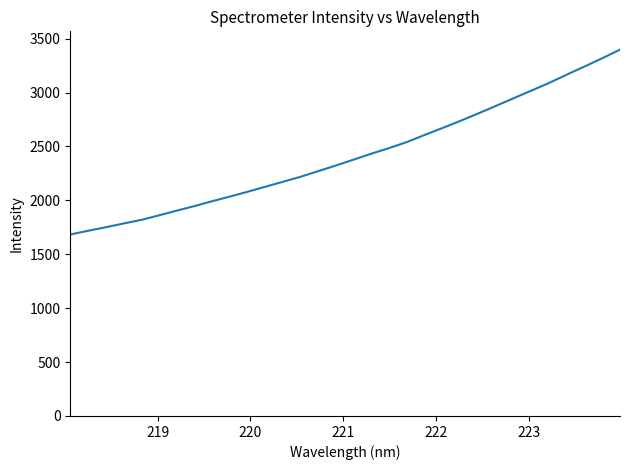

What is the minimum value shown in the chart?

1683.6